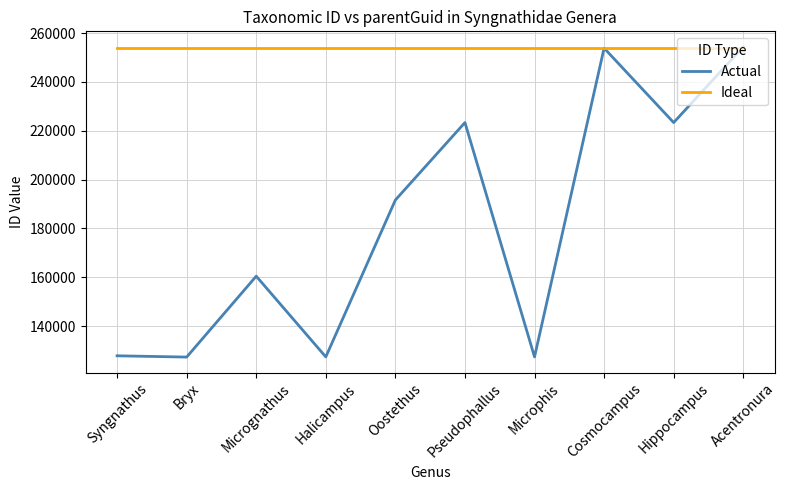

How many lines are shown in the chart?

2